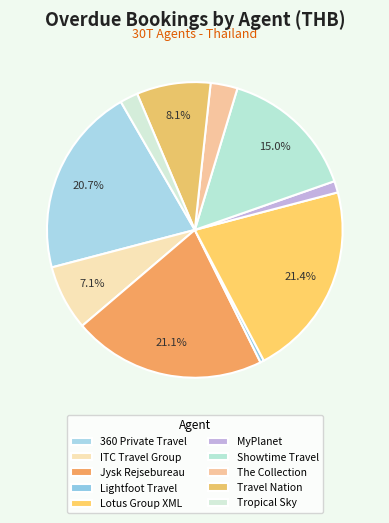

Between Tropical Sky and Travel Nation, which is larger?

Travel Nation